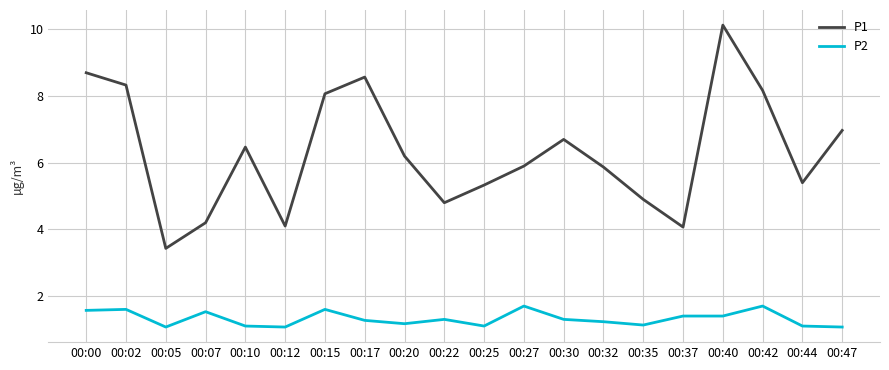

Where is the first local minimum for P2?

00:05